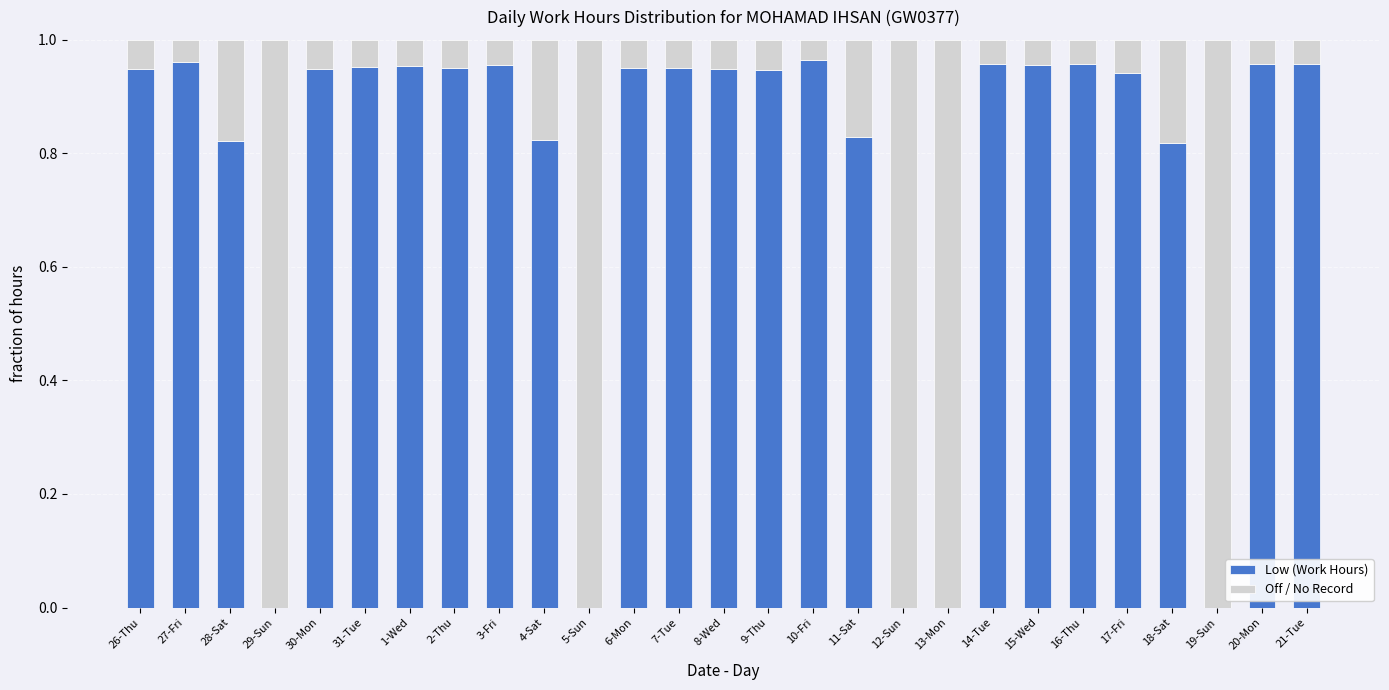

The Low (Work Hours) series shows 0.0 at 29-Sun. True or false?

True